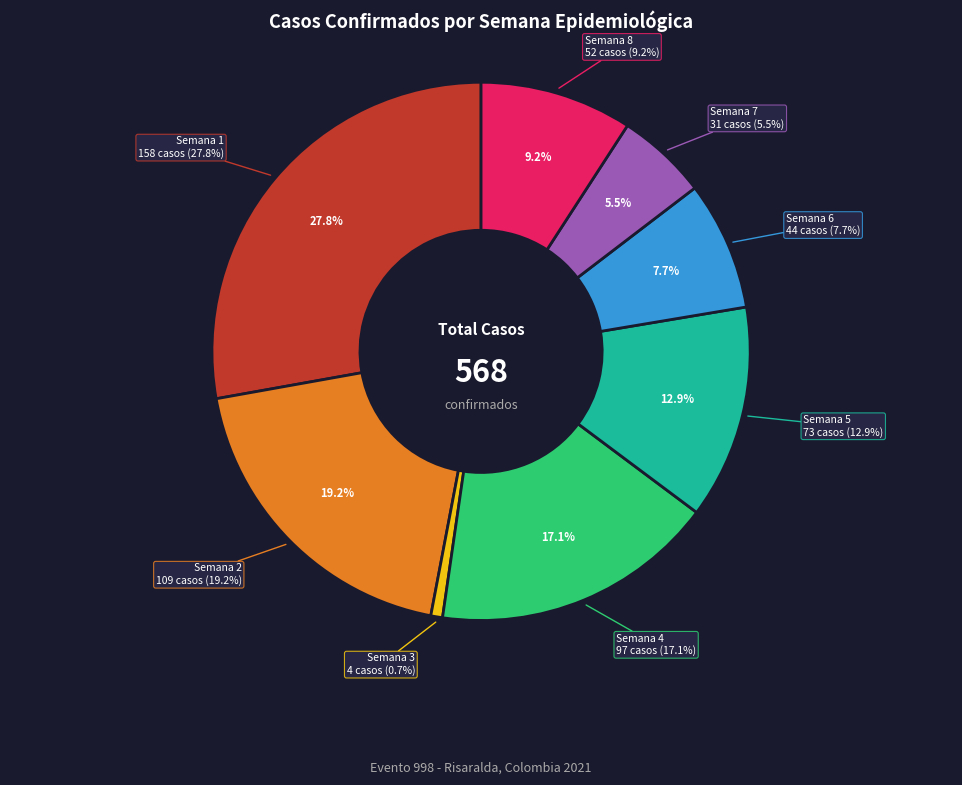

Is there any slice that represents more than half of the pie?

No